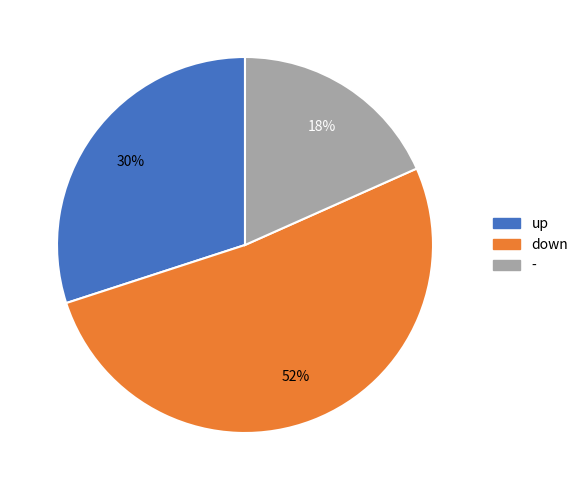

Between down and -, which is larger?

down